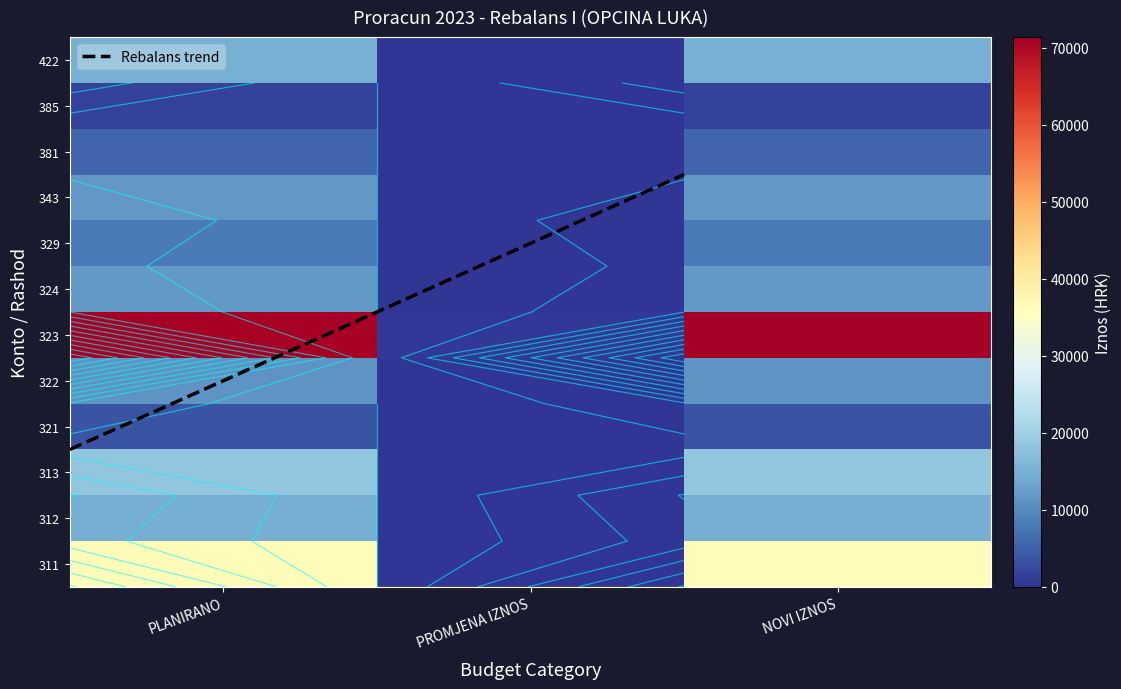

Reading left to right, list all the values displayed in this chart.

311: PLANIRANO=36688	PROMJENA IZNOS=0	NOVI IZNOS=36688
312: PLANIRANO=10993	PROMJENA IZNOS=0	NOVI IZNOS=10993
313: PLANIRANO=3451	PROMJENA IZNOS=0	NOVI IZNOS=3451
321: PLANIRANO=18343	PROMJENA IZNOS=0	NOVI IZNOS=18343
322: PLANIRANO=14733	PROMJENA IZNOS=0	NOVI IZNOS=14733
323: PLANIRANO=71033	PROMJENA IZNOS=340	NOVI IZNOS=71373
324: PLANIRANO=1400	PROMJENA IZNOS=0	NOVI IZNOS=1400
329: PLANIRANO=8012	PROMJENA IZNOS=0	NOVI IZNOS=8012
343: PLANIRANO=11500	PROMJENA IZNOS=0	NOVI IZNOS=11500
381: PLANIRANO=5309	PROMJENA IZNOS=0	NOVI IZNOS=5309
385: PLANIRANO=11920	PROMJENA IZNOS=0	NOVI IZNOS=11920
422: PLANIRANO=15043	PROMJENA IZNOS=0	NOVI IZNOS=15043